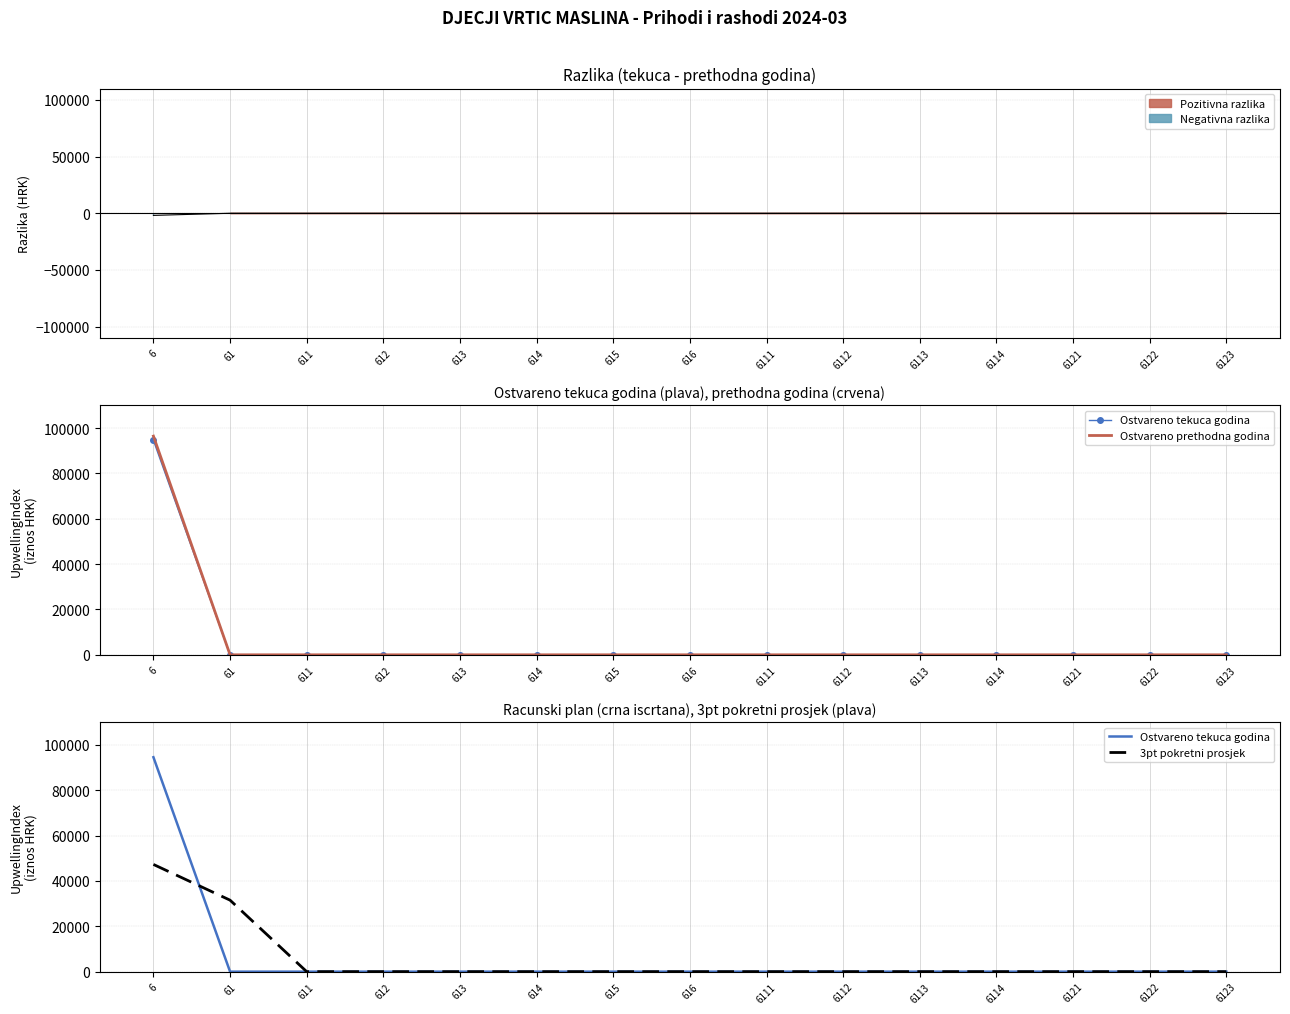

Is the value of 3pt pokretni prosjek at 6121 greater than the value of Ostvareno prethodna godina at 6113?

No